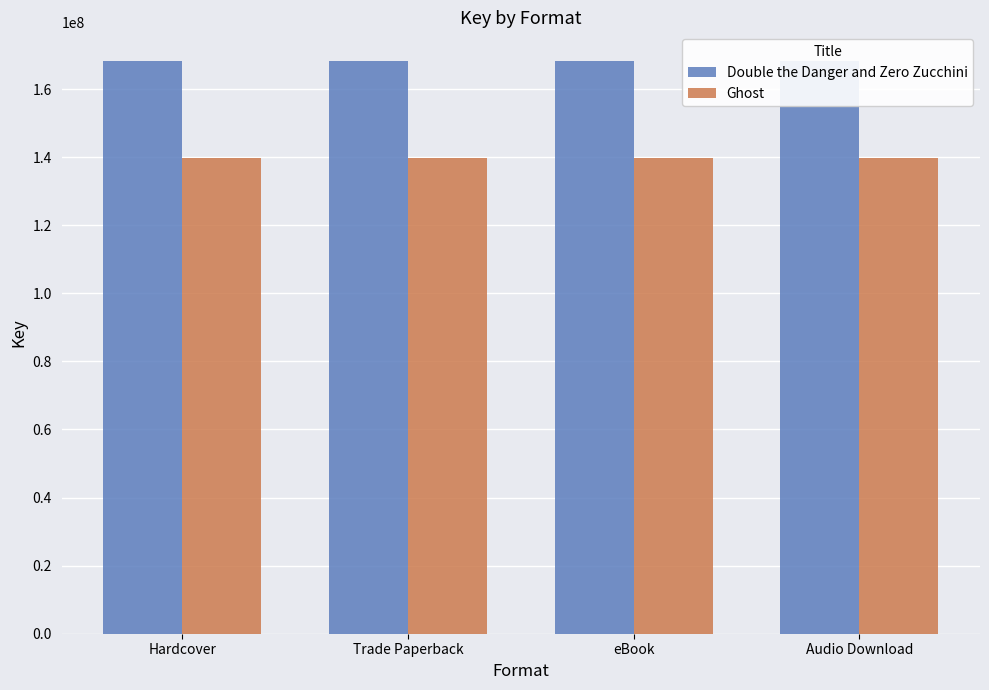

What is the value of the Double the Danger and Zero Zucchini bar at the 2nd from the left?

168271898